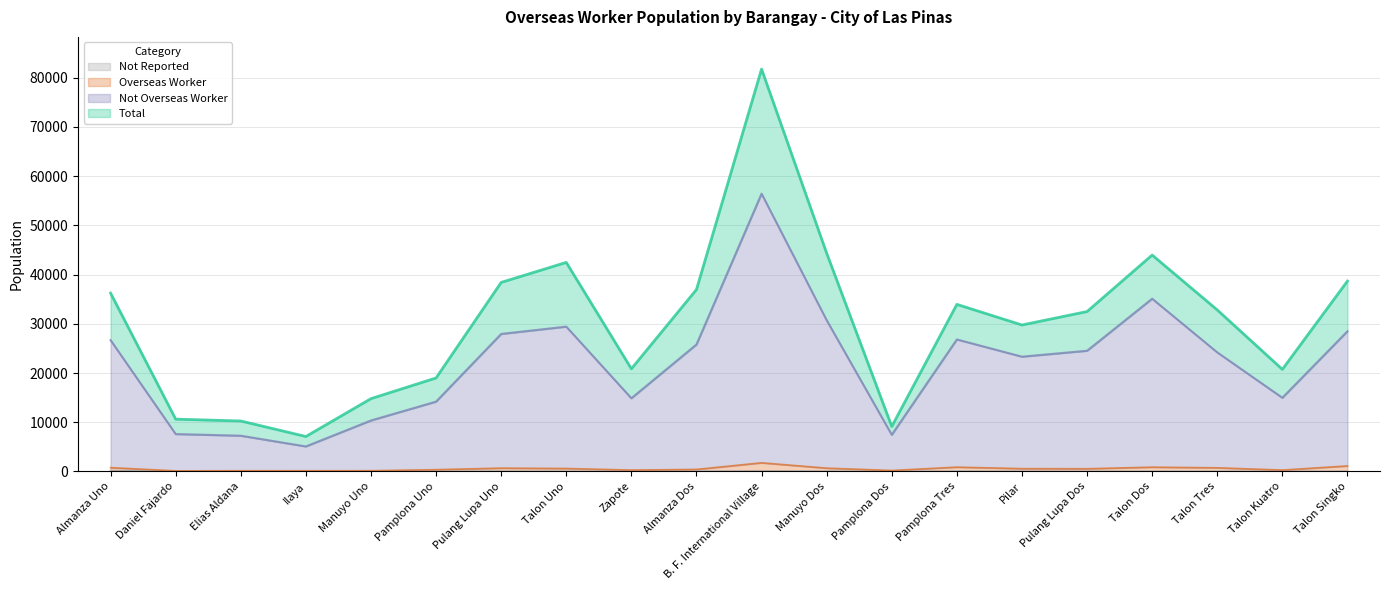

Rank the series by their maximum value, from lowest to highest.

Not Reported, Overseas Worker, Not Overseas Worker, Total